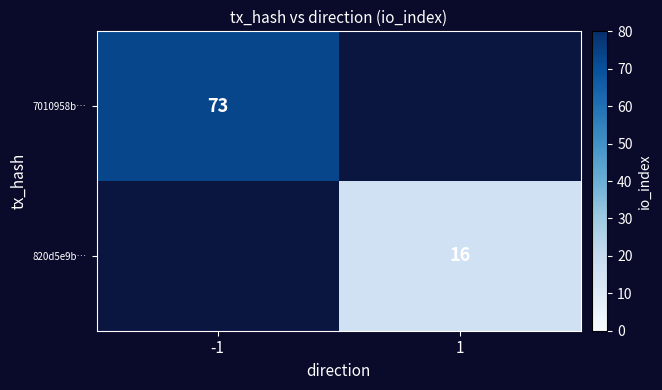

Is it true that 7010958b… equals 73 at -1?

True